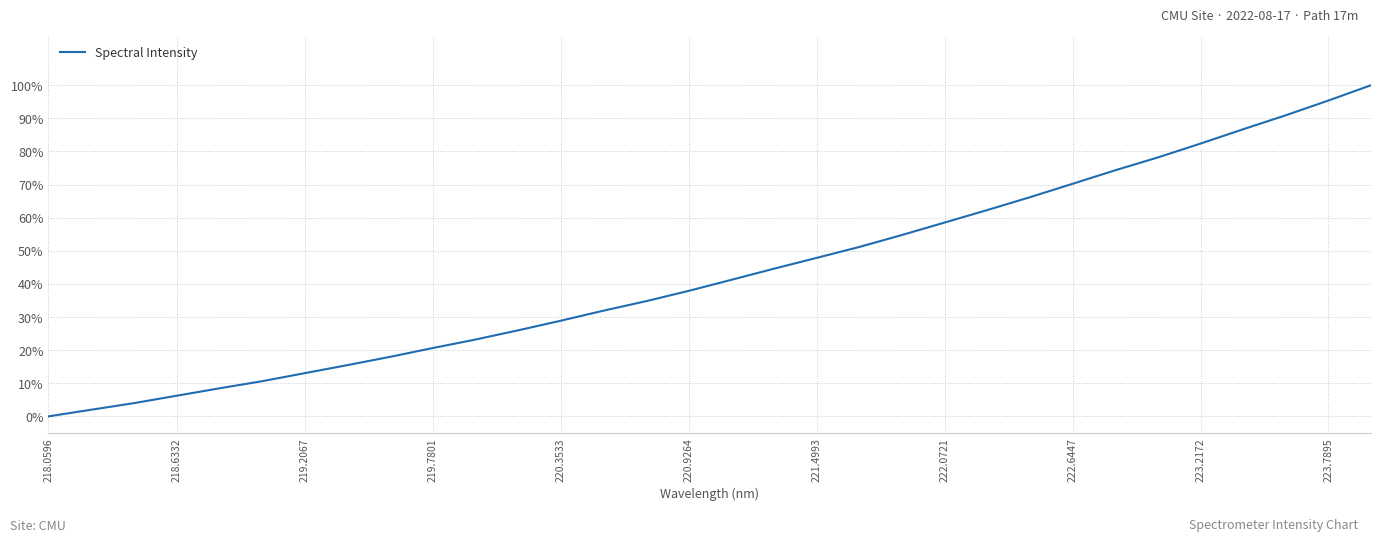

What is the difference between the maximum and minimum values?

100.0